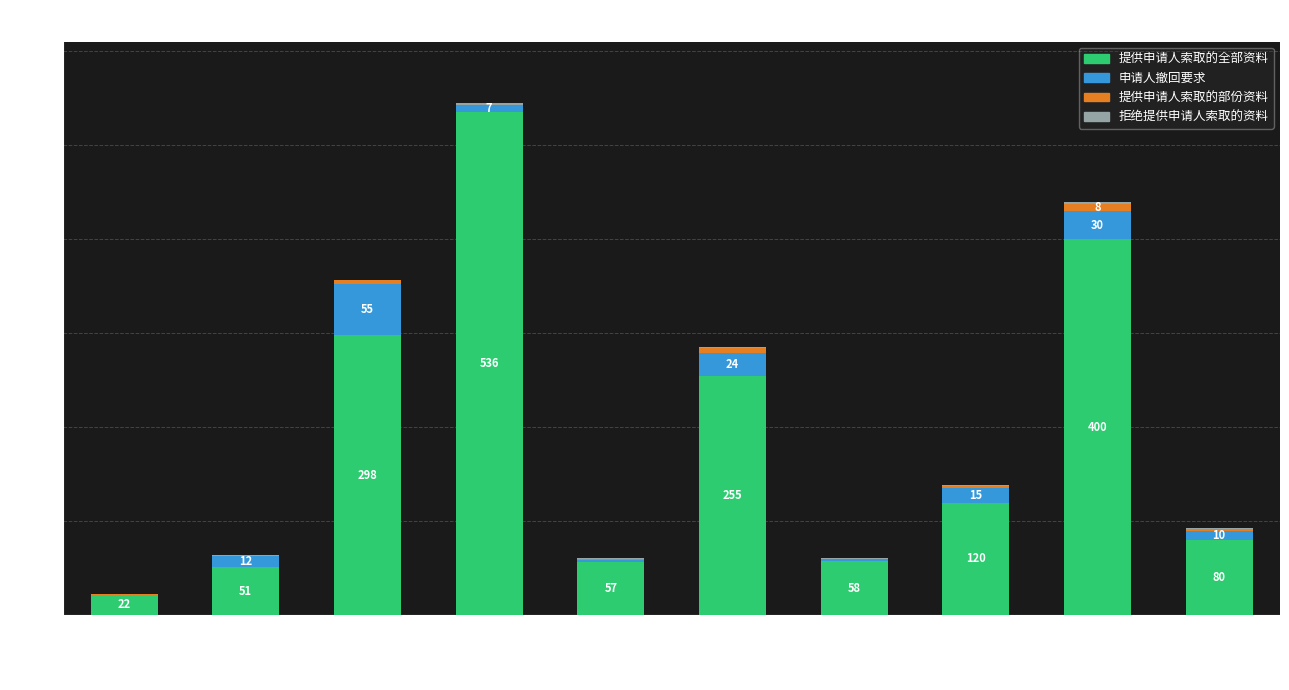

True or false: 提供申请人索取的全部资料 has a value of 152 at 香港海关.

False